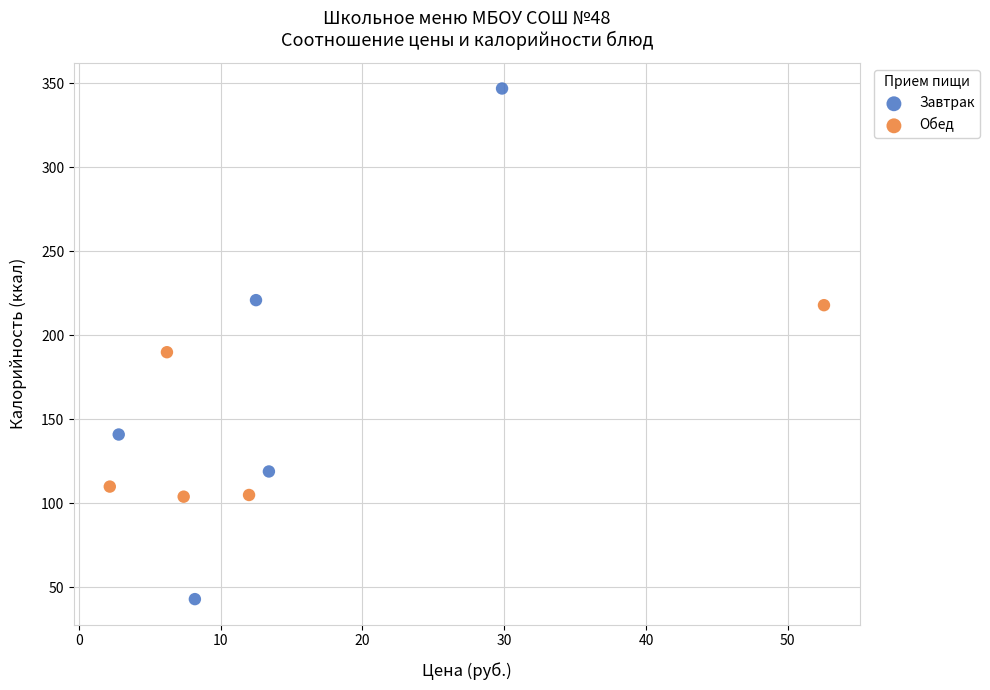

What are all the series names shown in the legend?

Завтрак, Обед